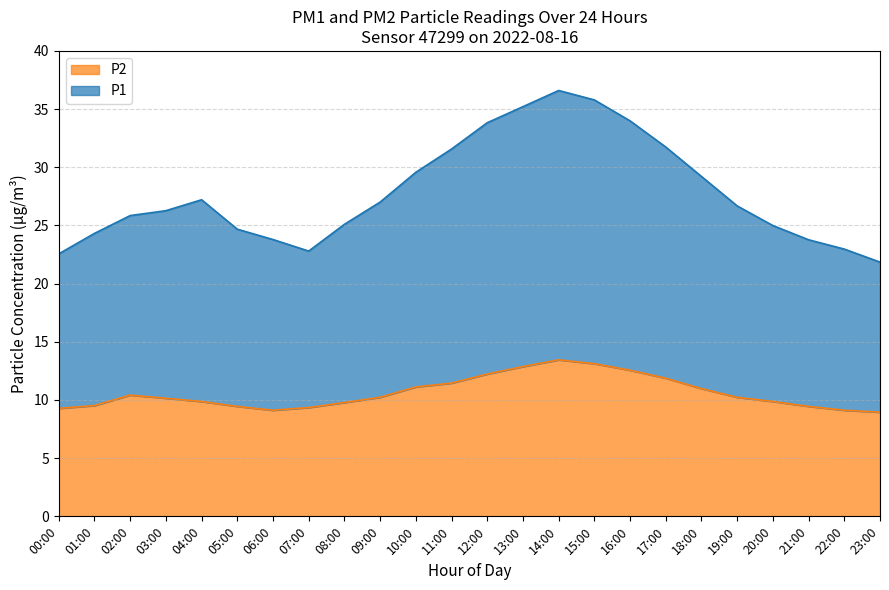

What is the total value across all series at 06:00?

23.8